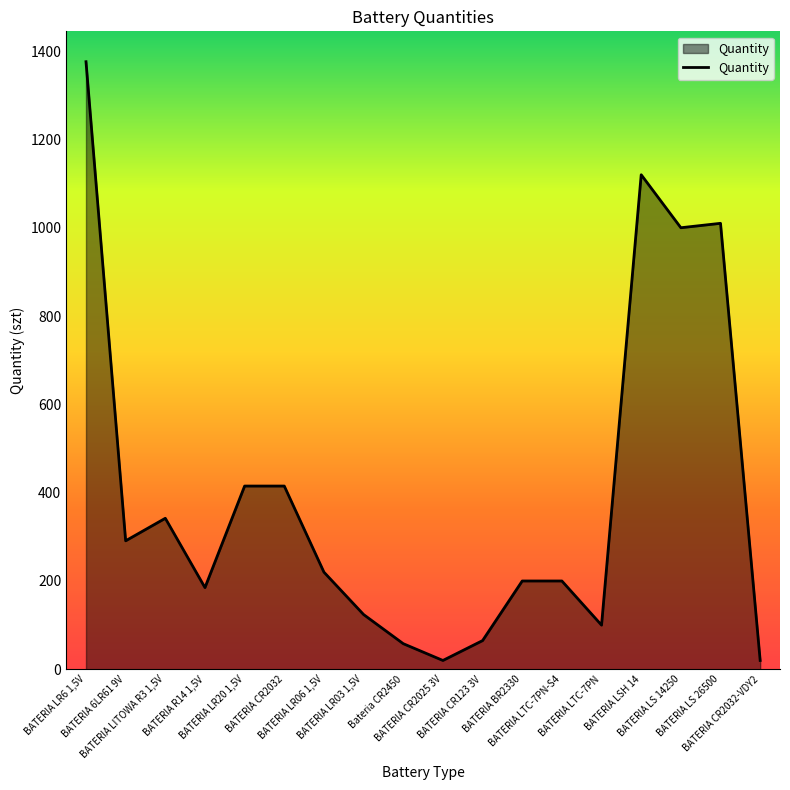

True or false: the data shows 220 at BATERIA LR06 1,5V.

True